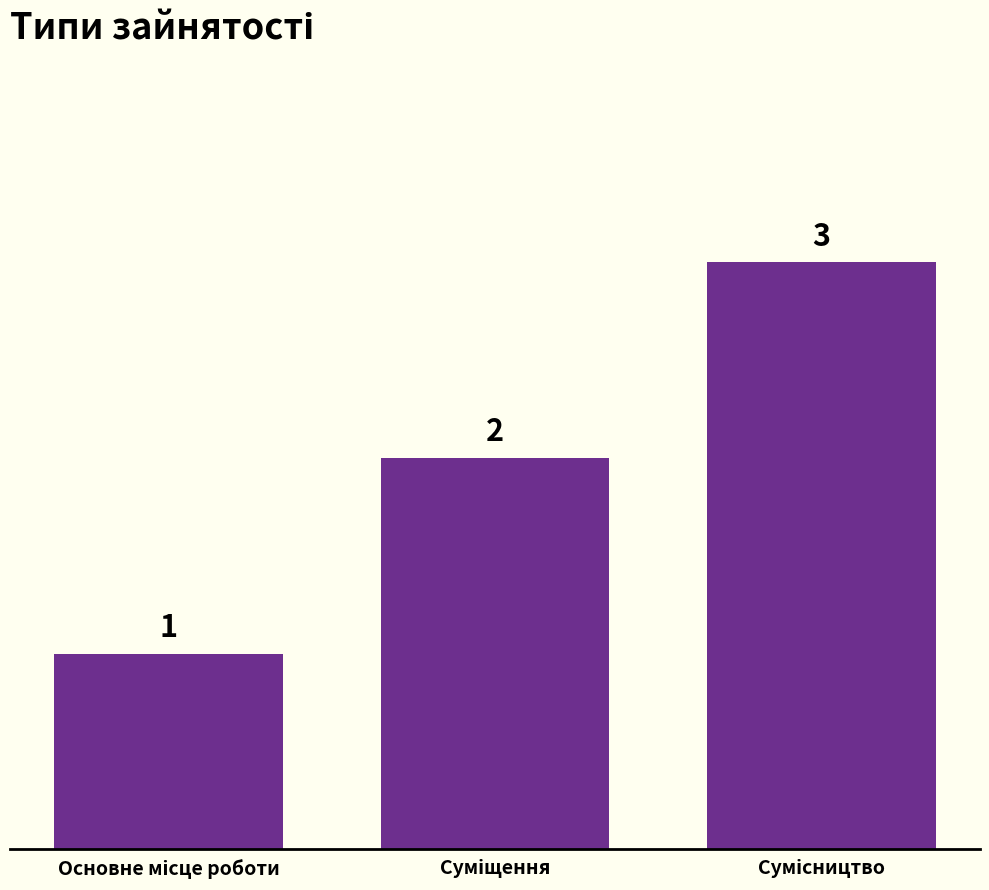

How many values are between 1 and 3?

3